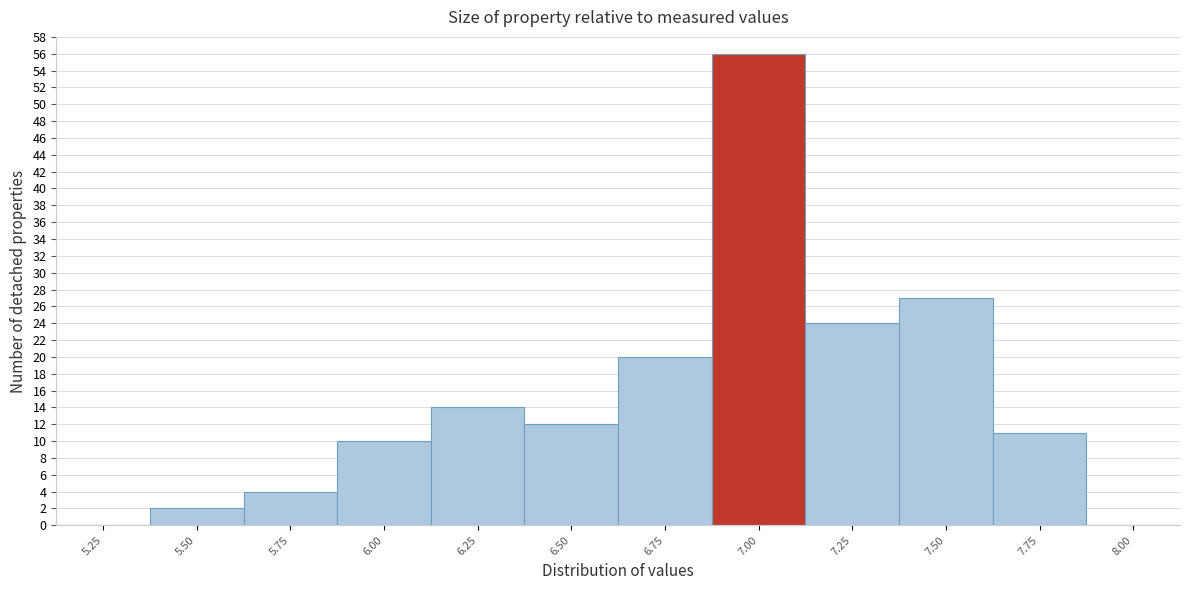

Reading left to right, extract all data points from this chart.

5.25=0	5.50=2	5.75=4	6.00=10	6.25=14	6.50=12	6.75=20	7.00=56	7.25=24	7.50=27	7.75=11	8.00=0